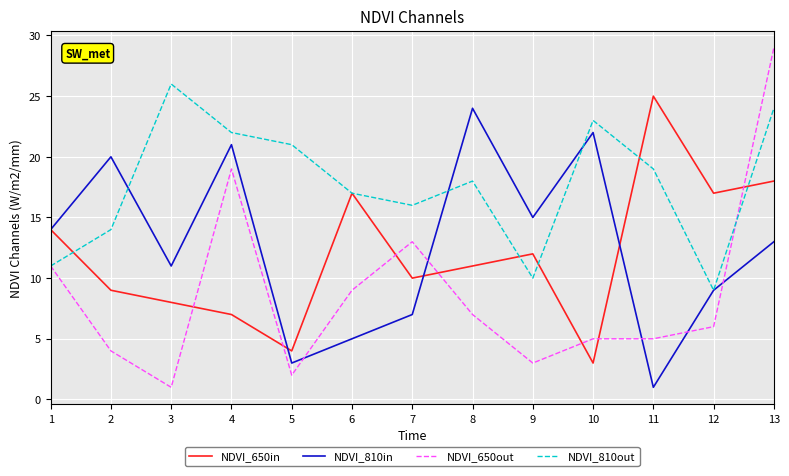

What is the difference between the maximum and minimum values in the NDVI_810in series?

23